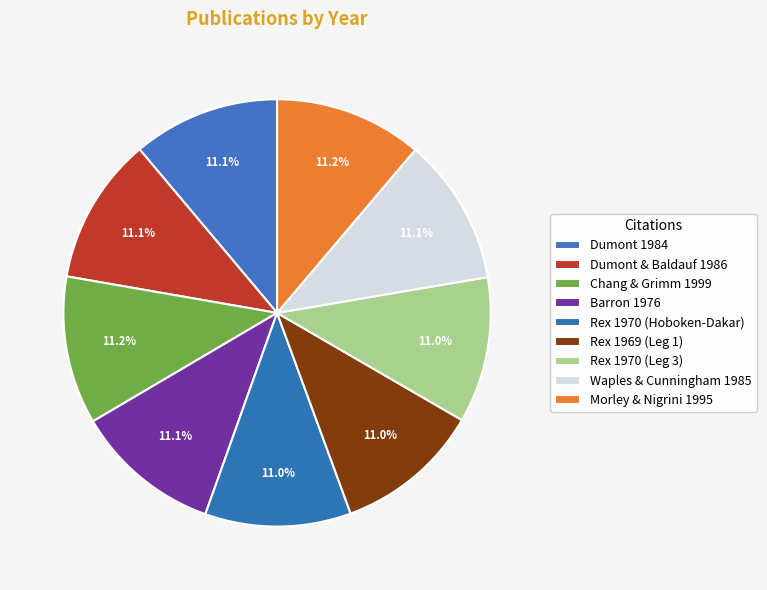

Is there a majority slice in this chart?

No